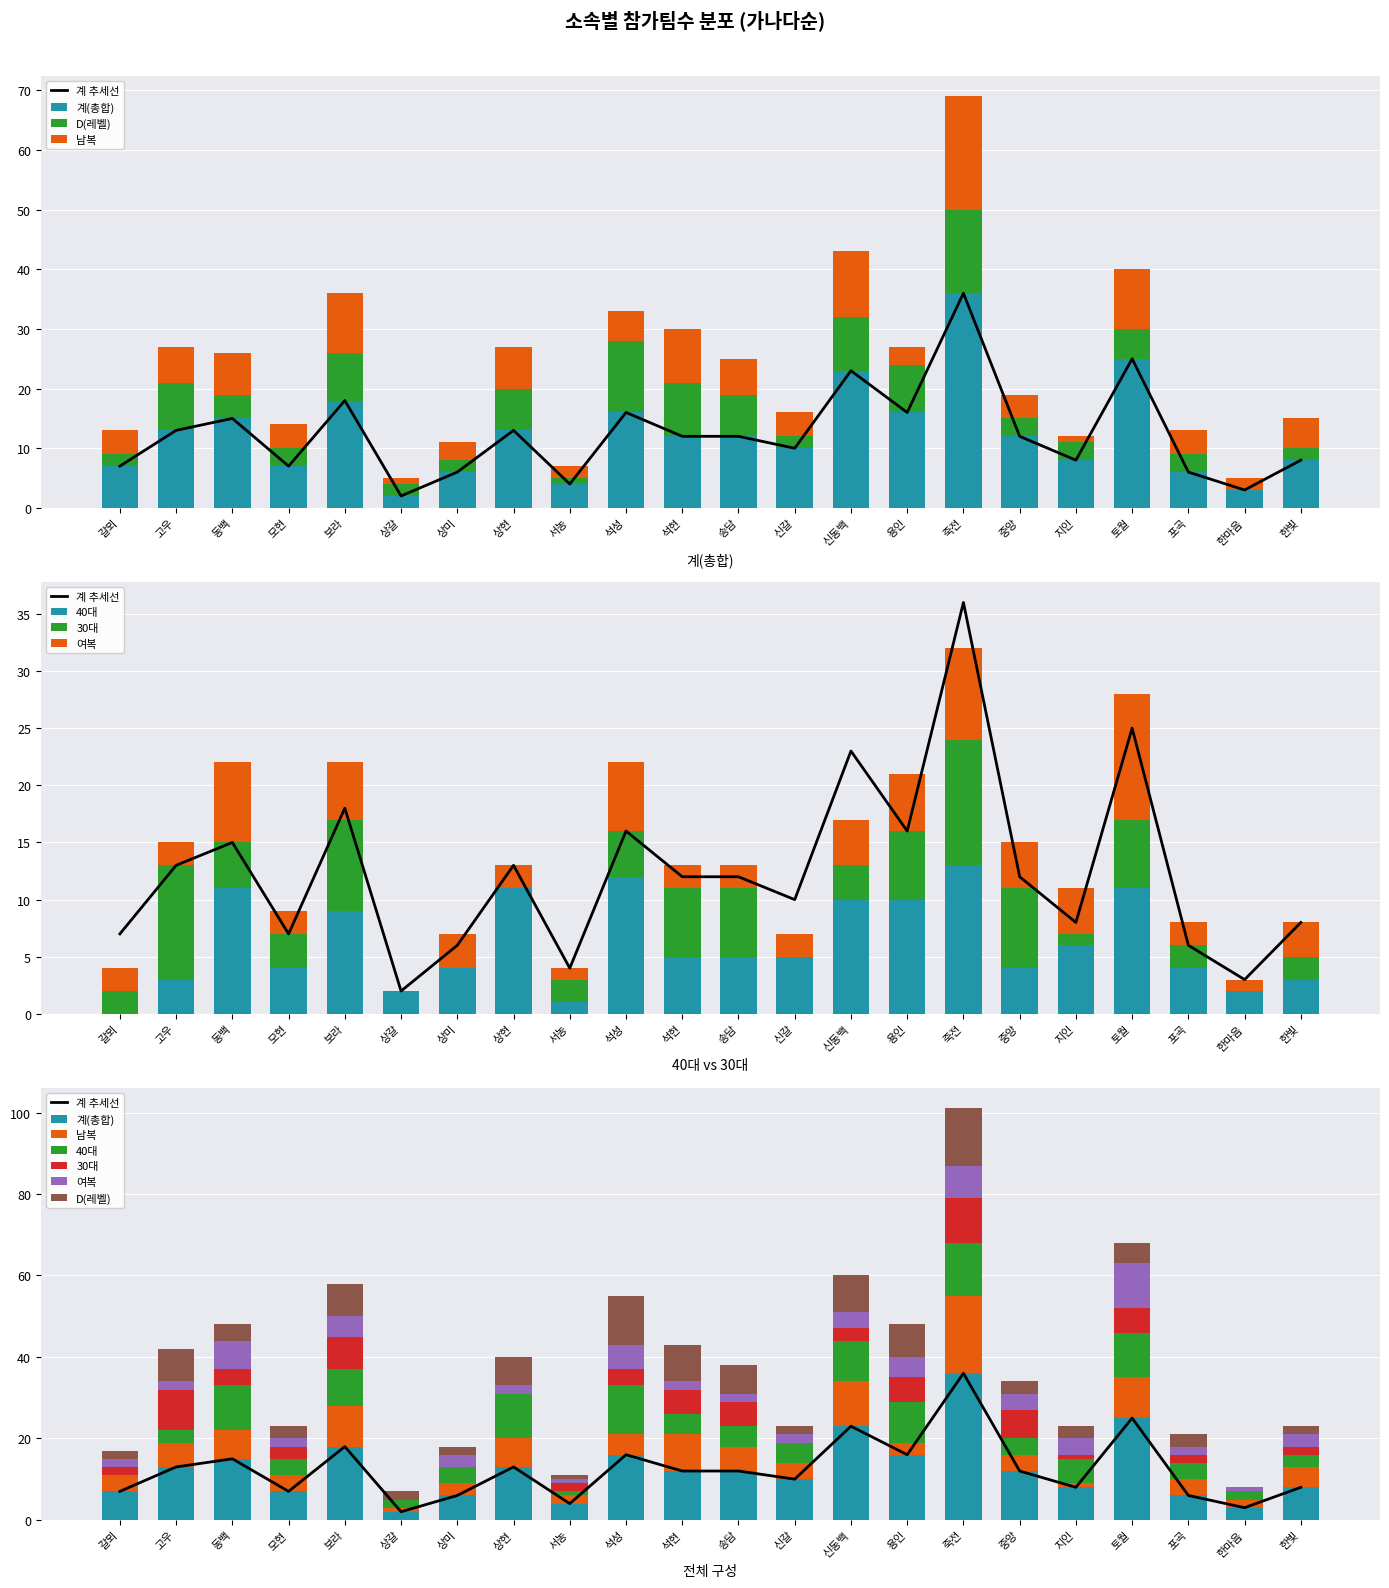

Which has a higher value, 상현 or 상갈?

상현